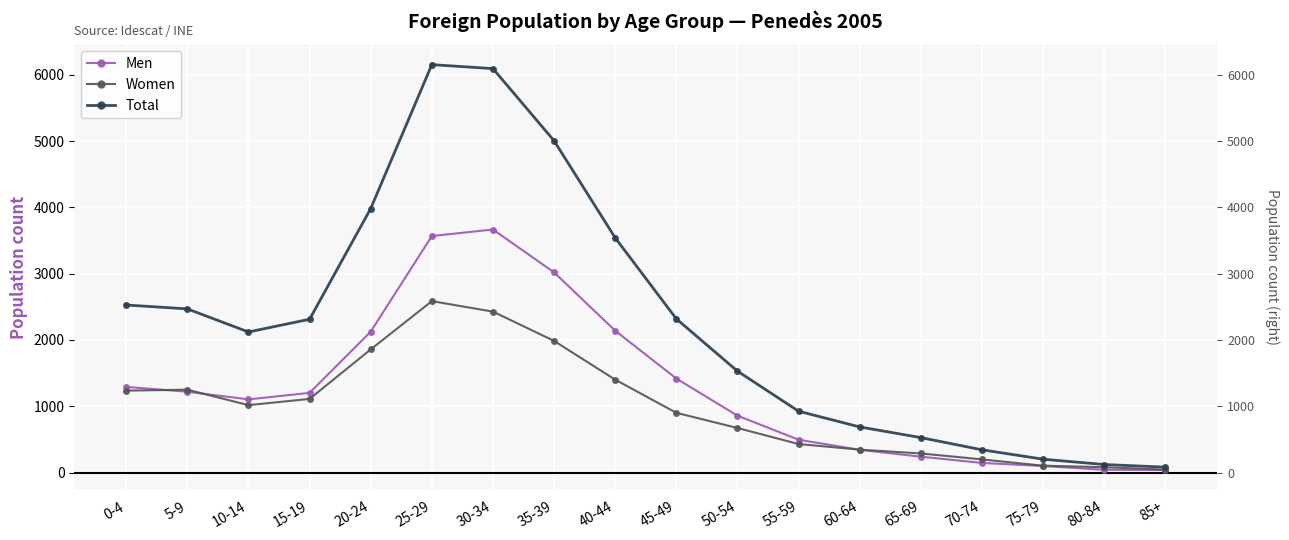

At which category is the sum across all series the highest?

25-29